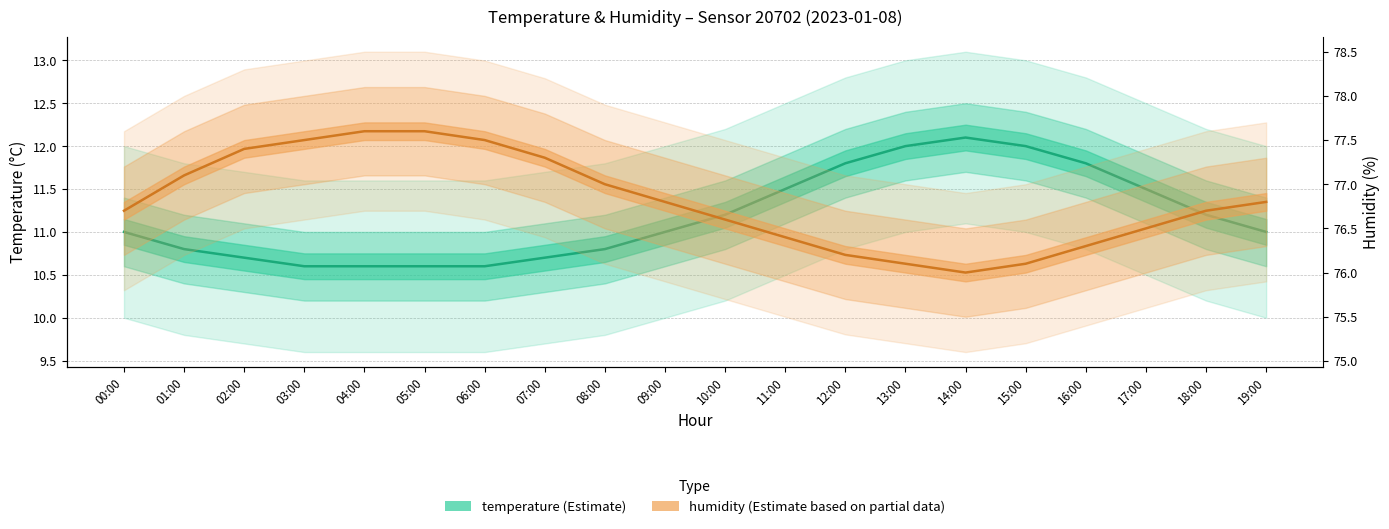

At which label is temperature closest to 11?

00:00